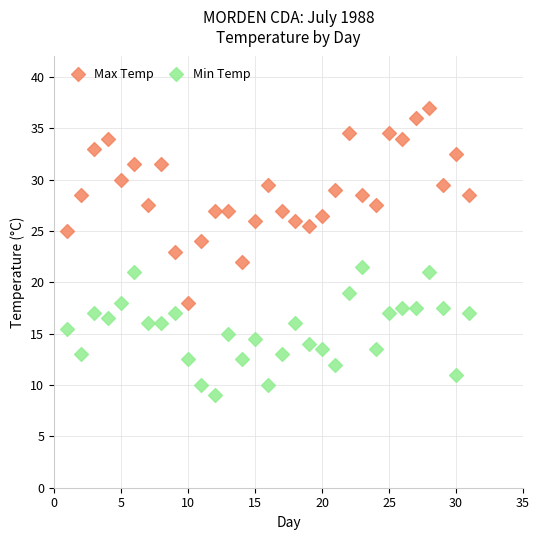

Which series has the widest spread of Y values?

Max Temp